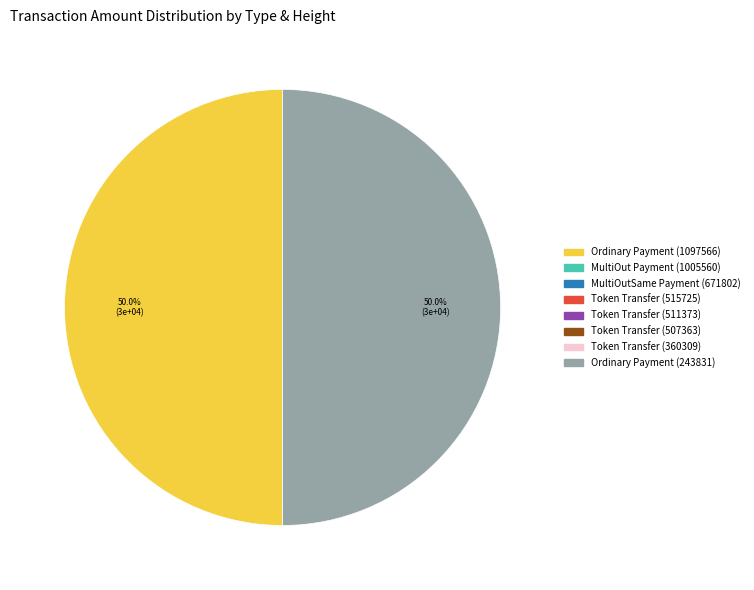

Which slice is the largest?

Ordinary Payment (243831)